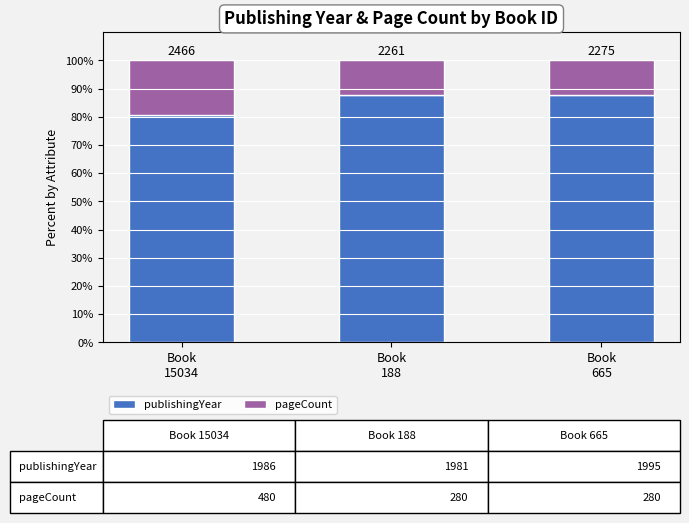

Does the chart contain stacked bars?

Yes